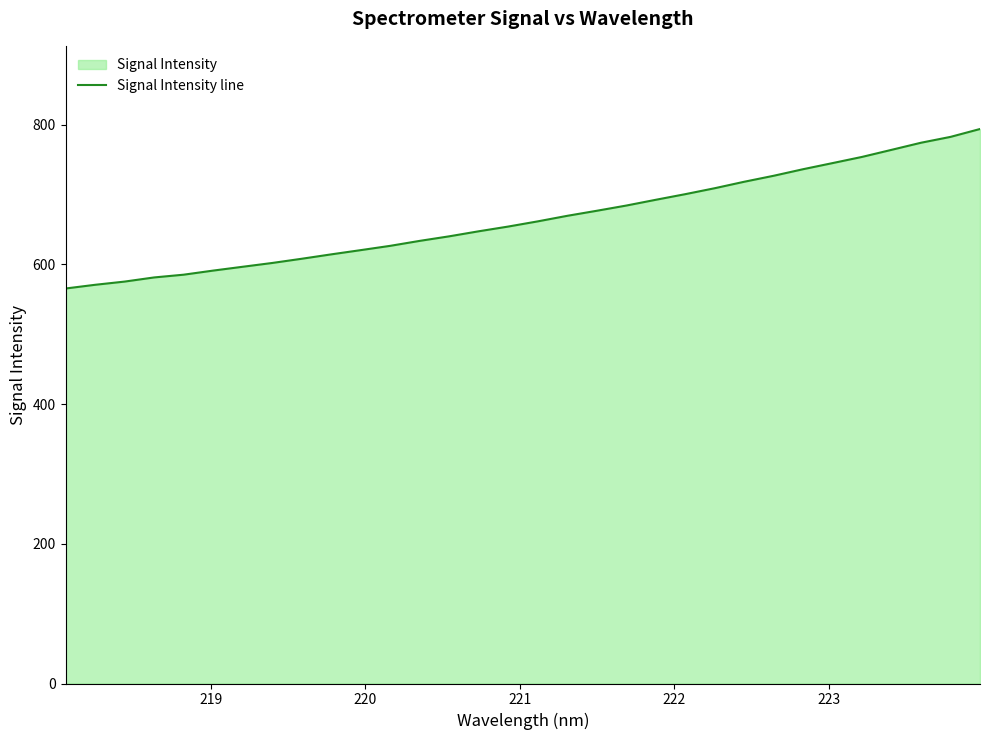

What is the difference between the maximum and minimum values?

228.3